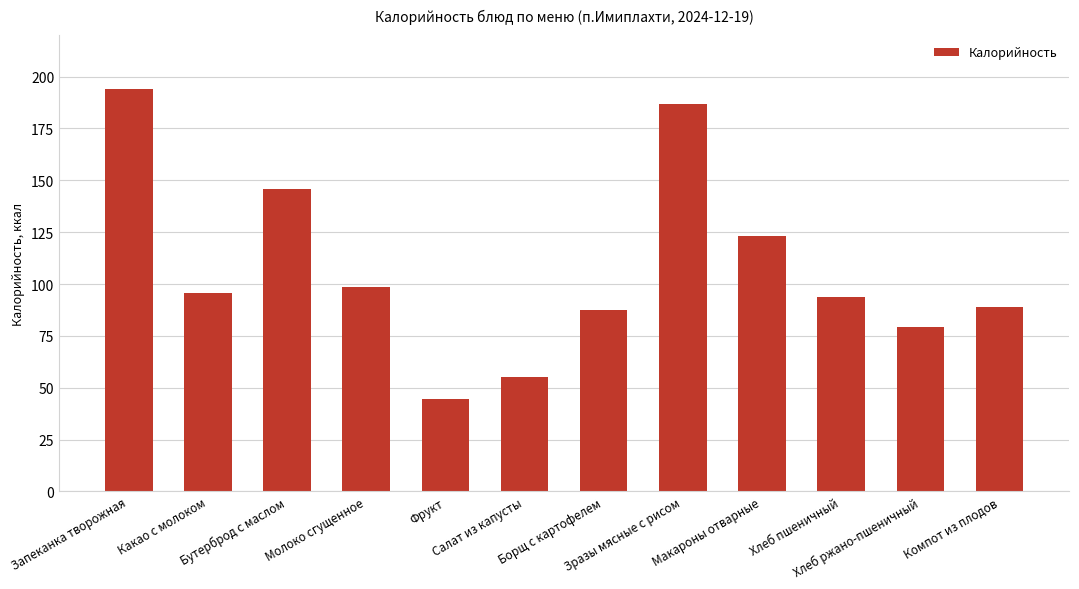

What is the smallest value displayed?

44.5